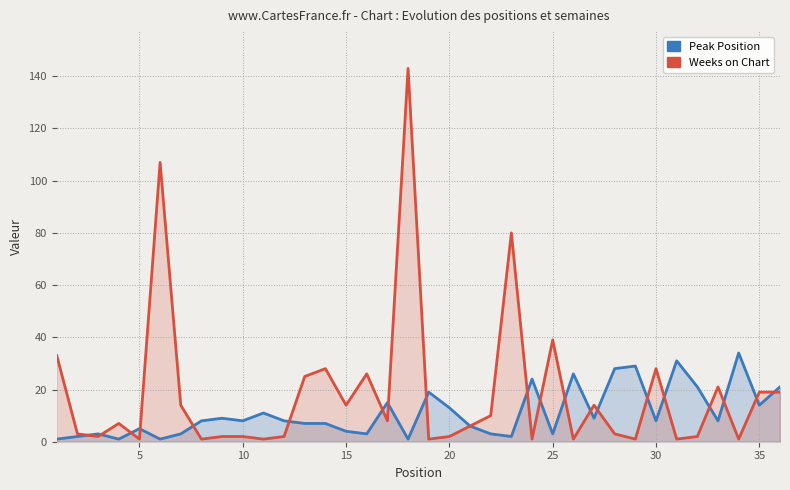

Which series has the largest range (max minus min)?

Weeks on Chart